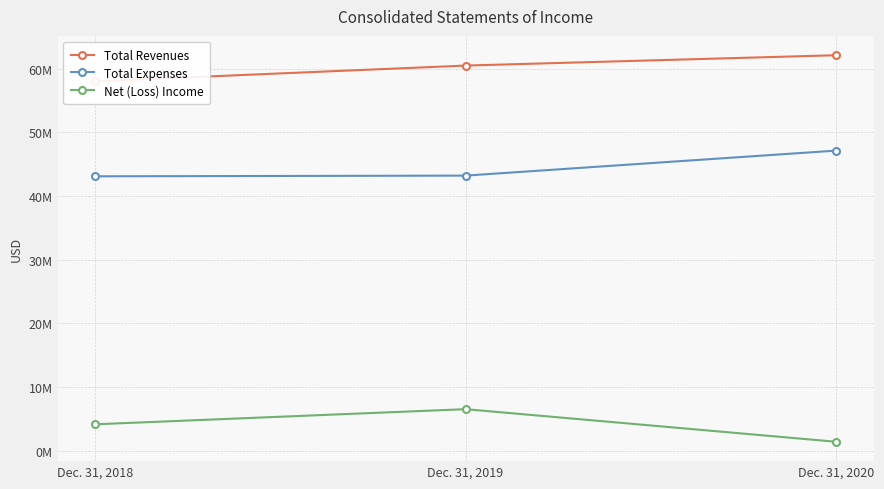

Reading right to left, list all the values displayed in this chart.

Total Revenues: 62102710	60477314	58014064
Total Expenses: 47133677	43205547	43095692
Net (Loss) Income: 1424528	6547252	4169090